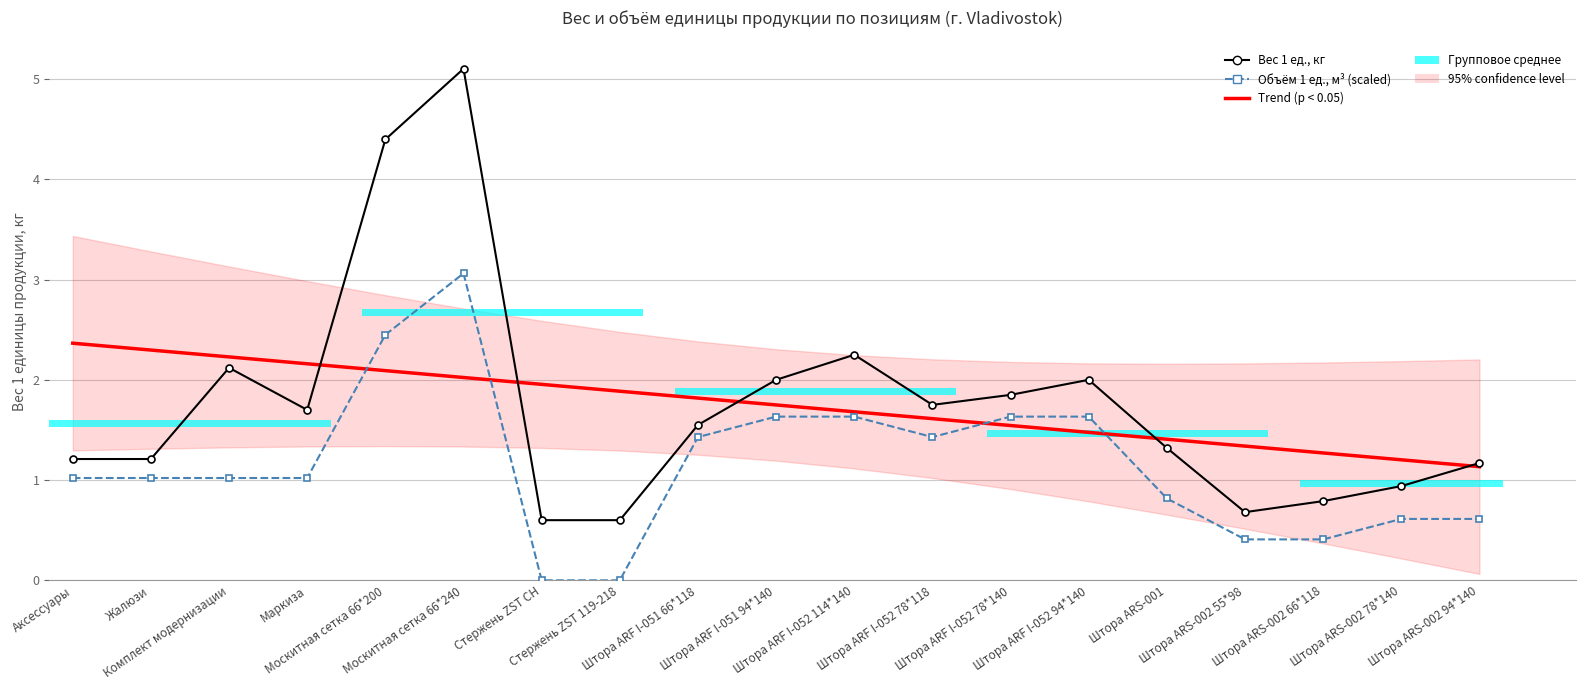

Which has a higher value, Штора ARF I-052 114*140 or Штора ARF I-051 66*118?

Штора ARF I-051 66*118